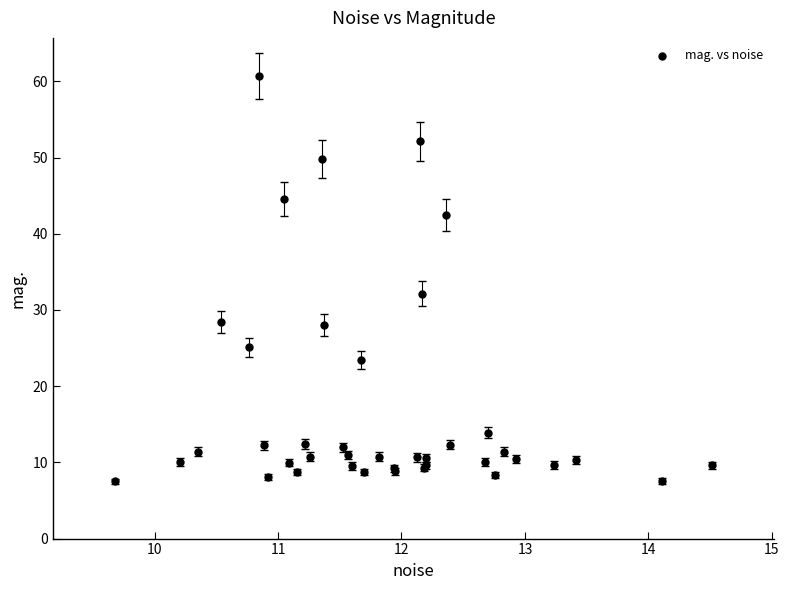

What Y value in the scatter plot is closest to 34?

32.2